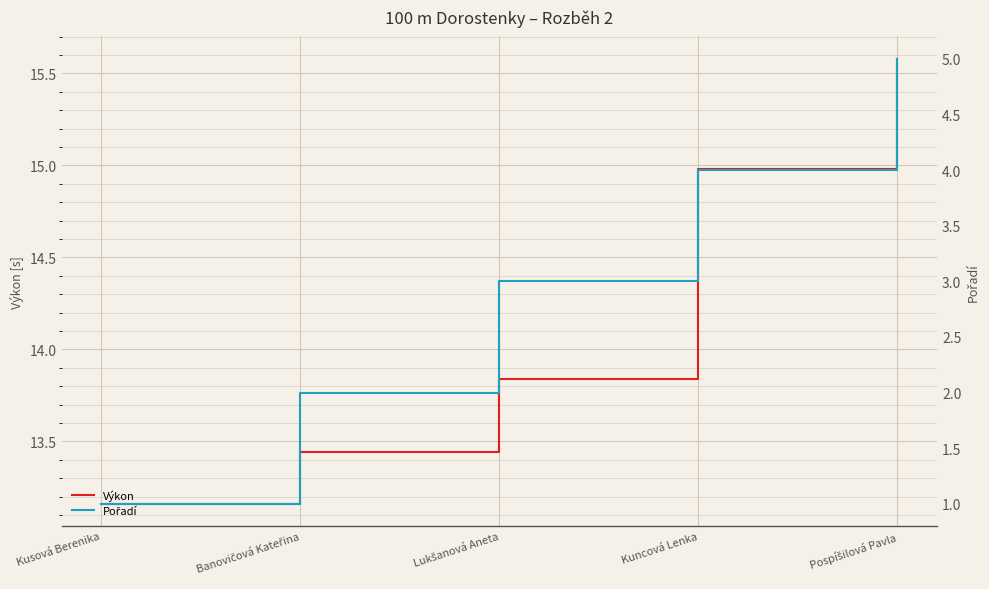

What position from the right is Kusová Berenika?

5